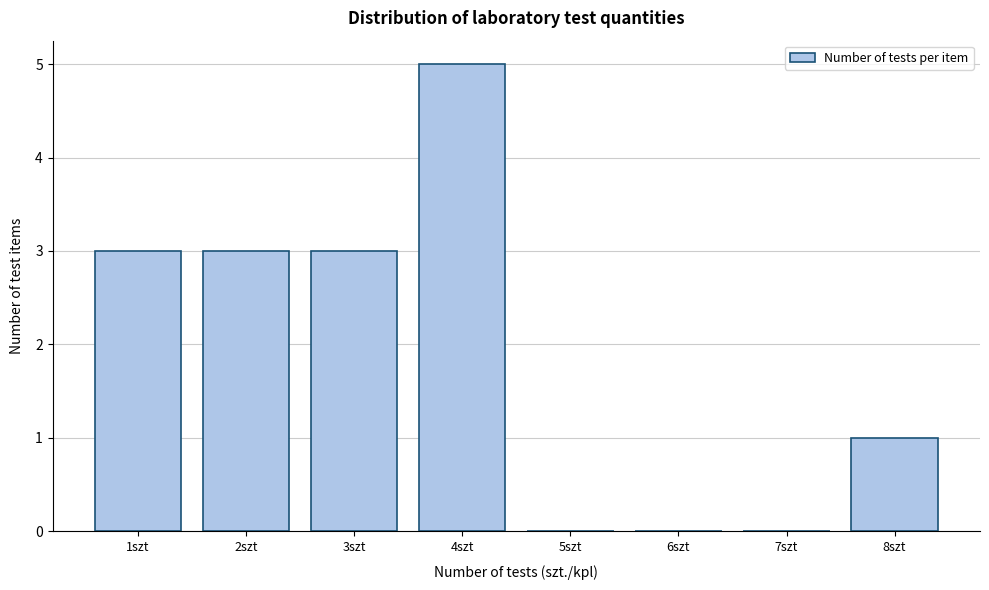

Which range on the x-axis has the tallest bar?

3.5 to 4.5